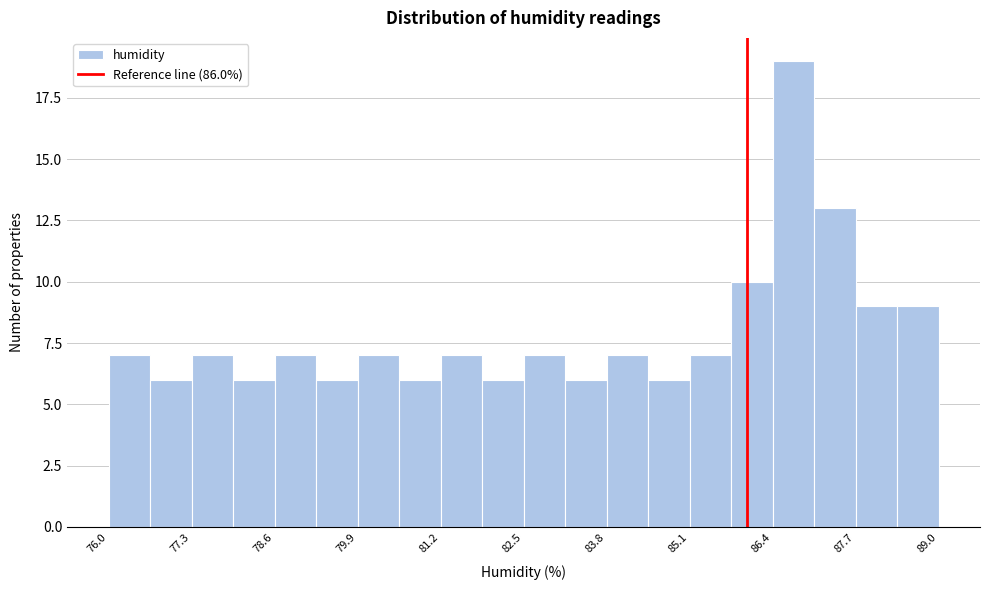

Around what value on the x-axis is the tallest bar? Give the approximate position of its centre, as read against the axis.

86.8